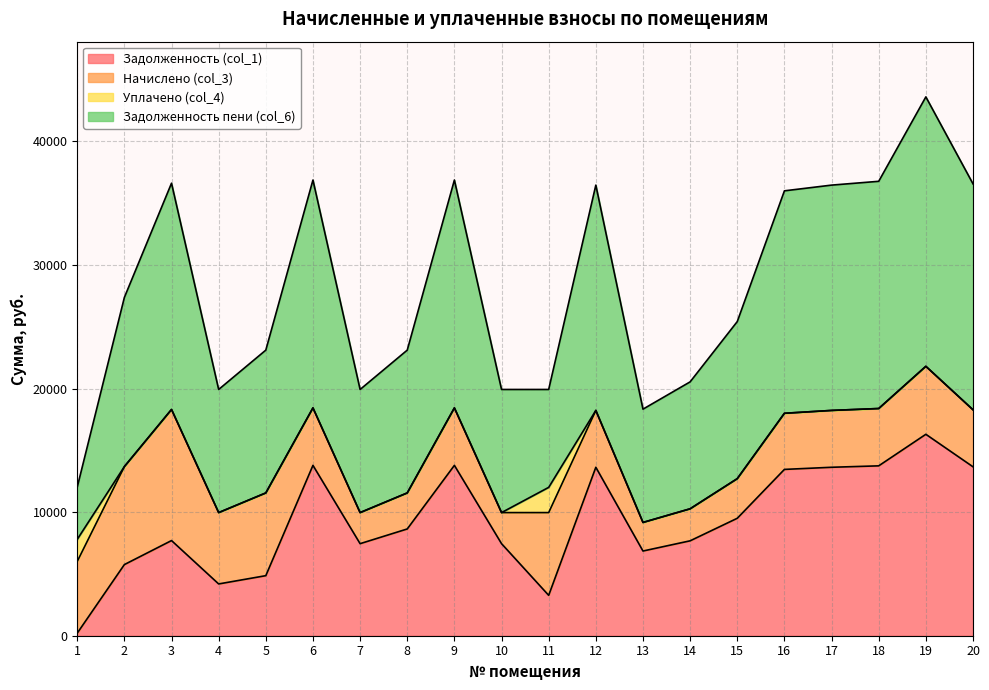

True or false: Задолженность пени (col_6) and Задолженность (col_1) intersect in this chart.

False